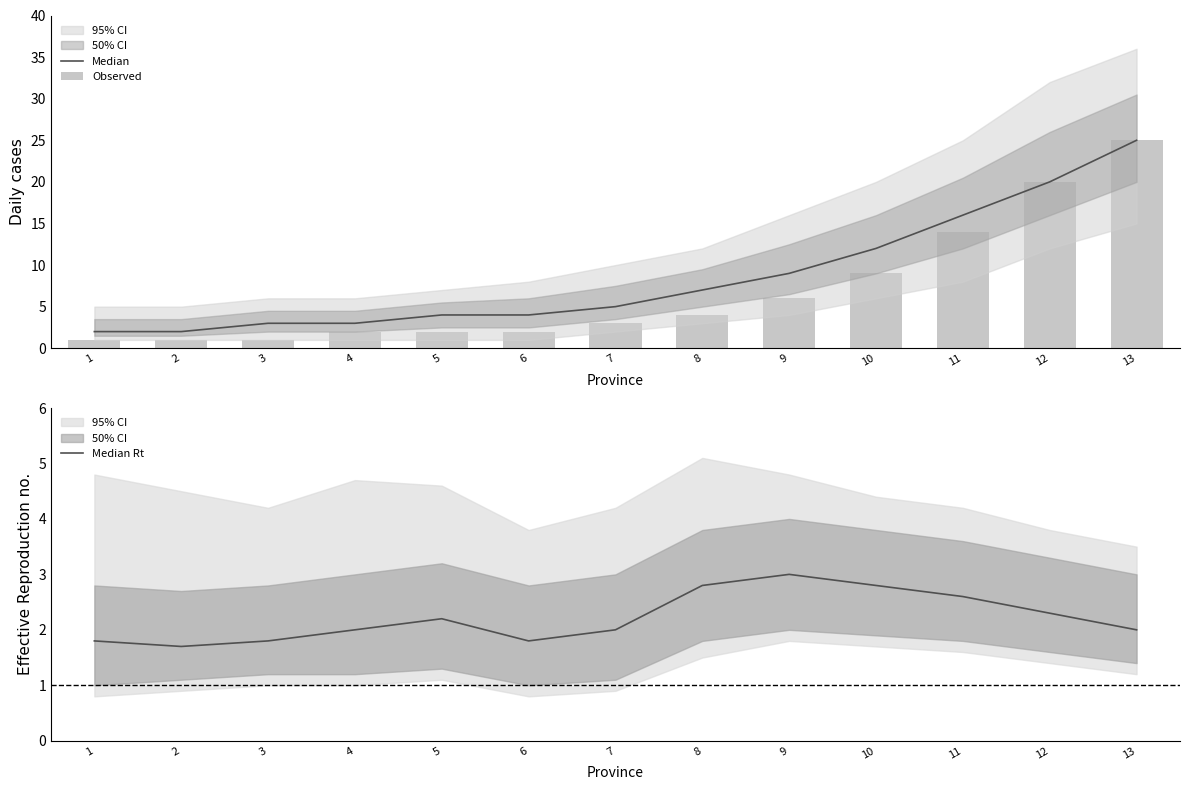

How many groups of bars are there?

13